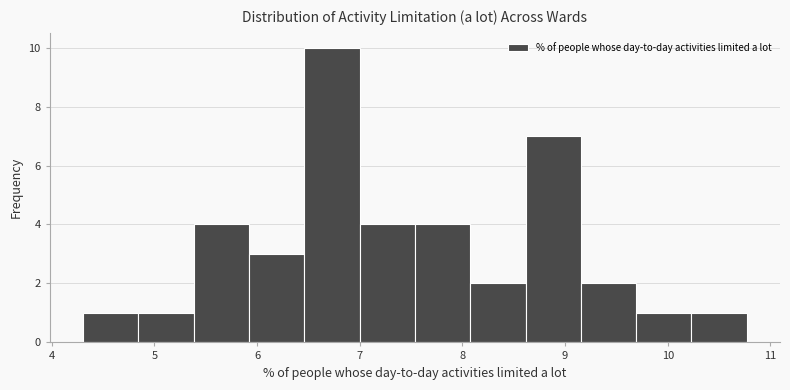

What is the height of the bar covering 4.8 to 5.4 on the x-axis? Neither the bar edges nor the heights are printed on the chart, so give them approximately, as read against the axes.

1